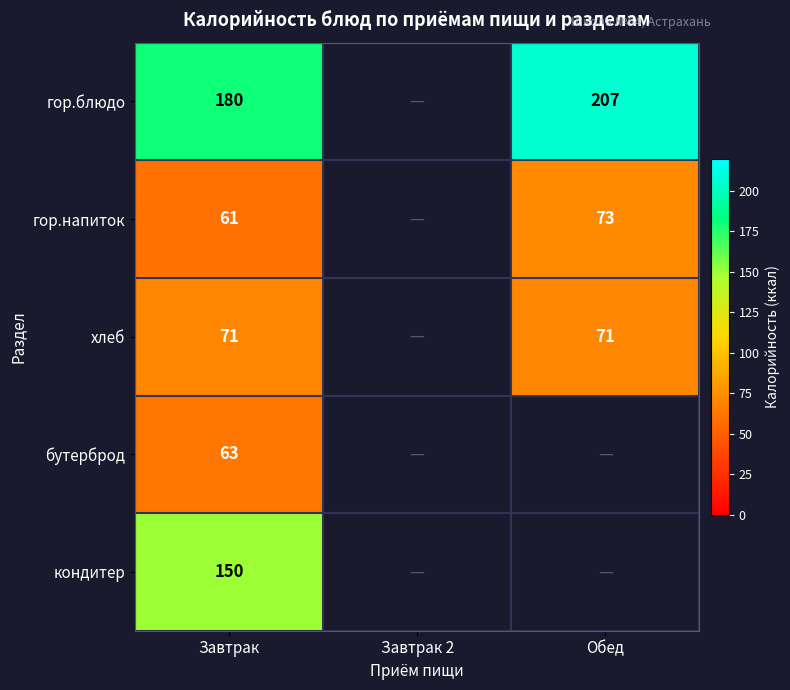

At Завтрак, list the series in order from smallest to largest.

гор.напиток, бутерброд, хлеб, кондитер, гор.блюдо